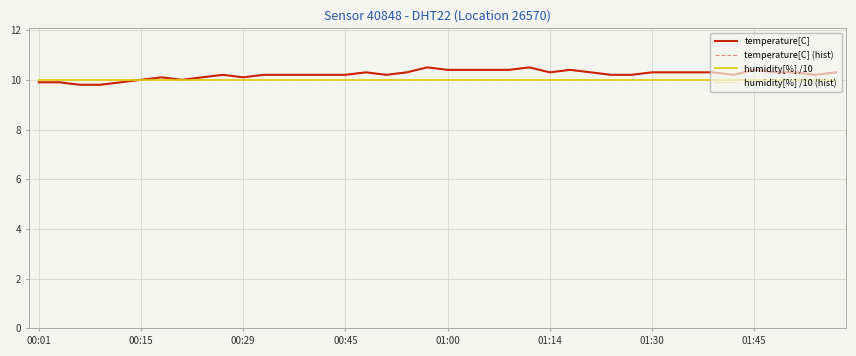

Which series has the largest total across all categories?

temperature[C]